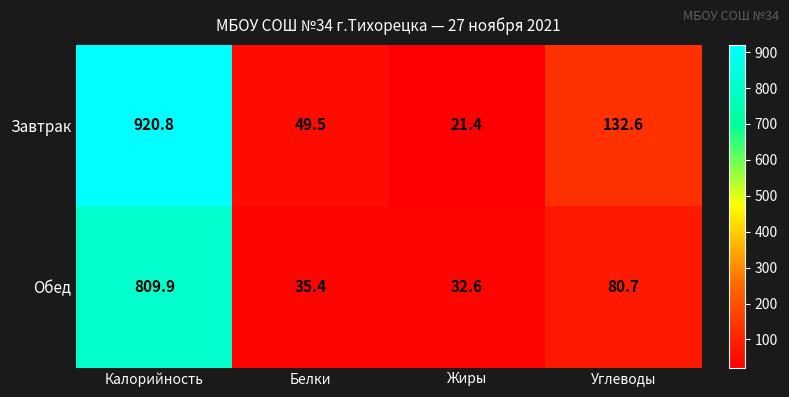

Where is Обед nearest to the value 421?

Углеводы